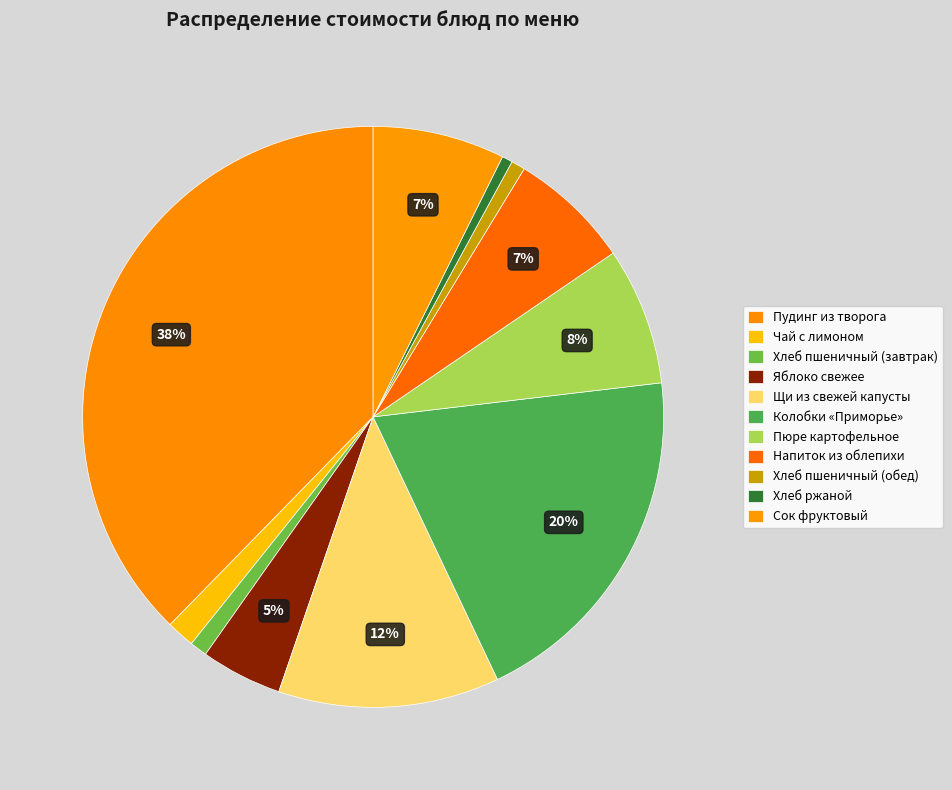

The Яблоко свежее slice represents 5% of the pie. True or false?

True